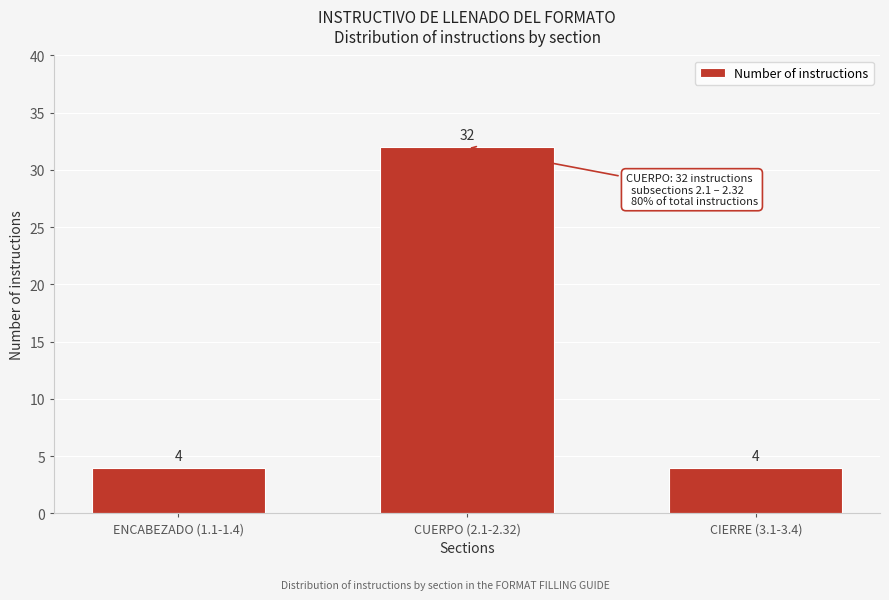

Reading left to right, what are all the values shown in this chart?

ENCABEZADO (1.1-1.4)=4	CUERPO (2.1-2.32)=32	CIERRE (3.1-3.4)=4